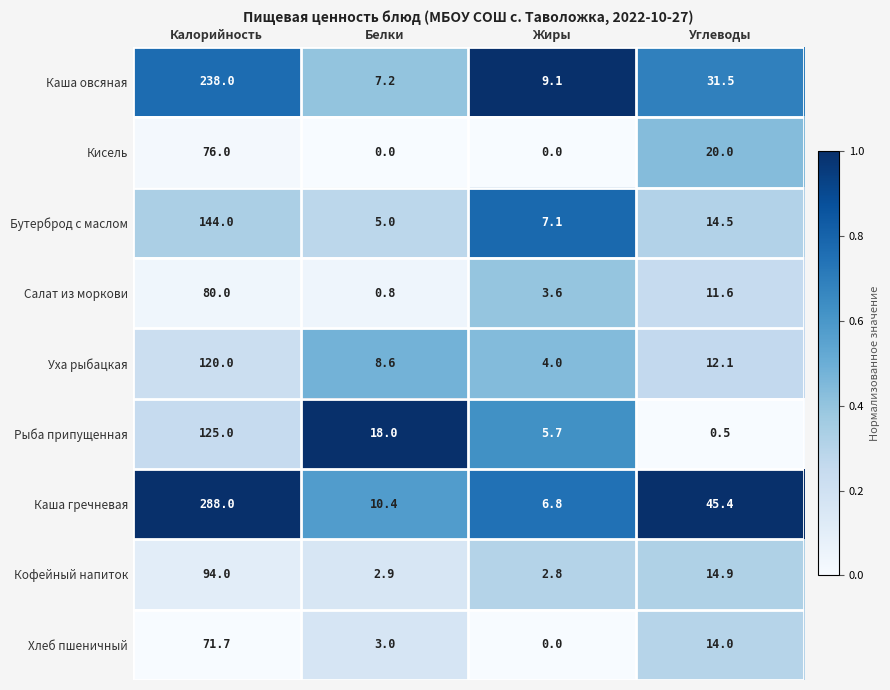

Which series changed the most between Жиры and Углеводы?

Каша гречневая